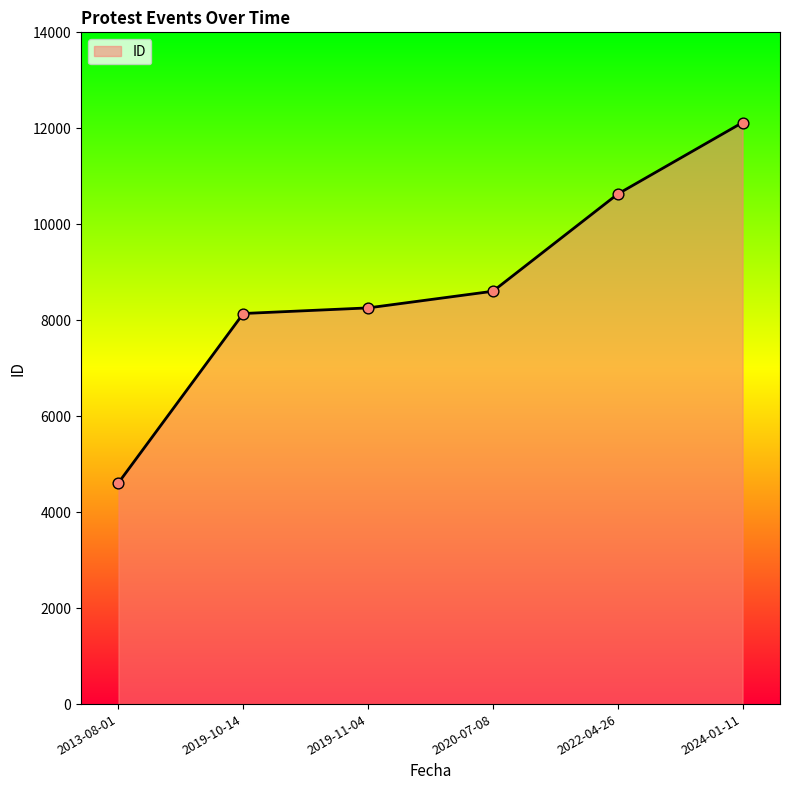

Between 2020-07-08 and 2013-08-01, which is larger?

2020-07-08